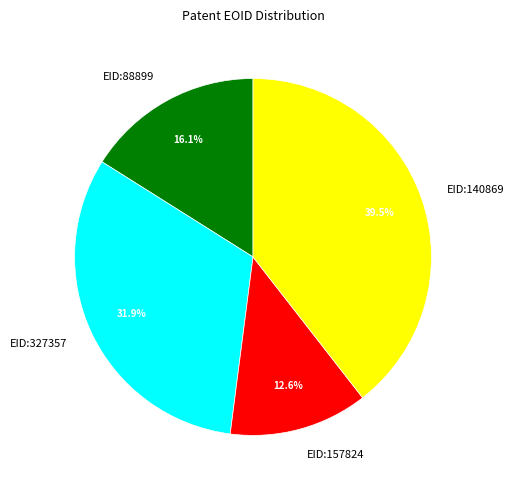

To the nearest percent, what is the combined percentage of EID:327357 and EID:140869?

71%